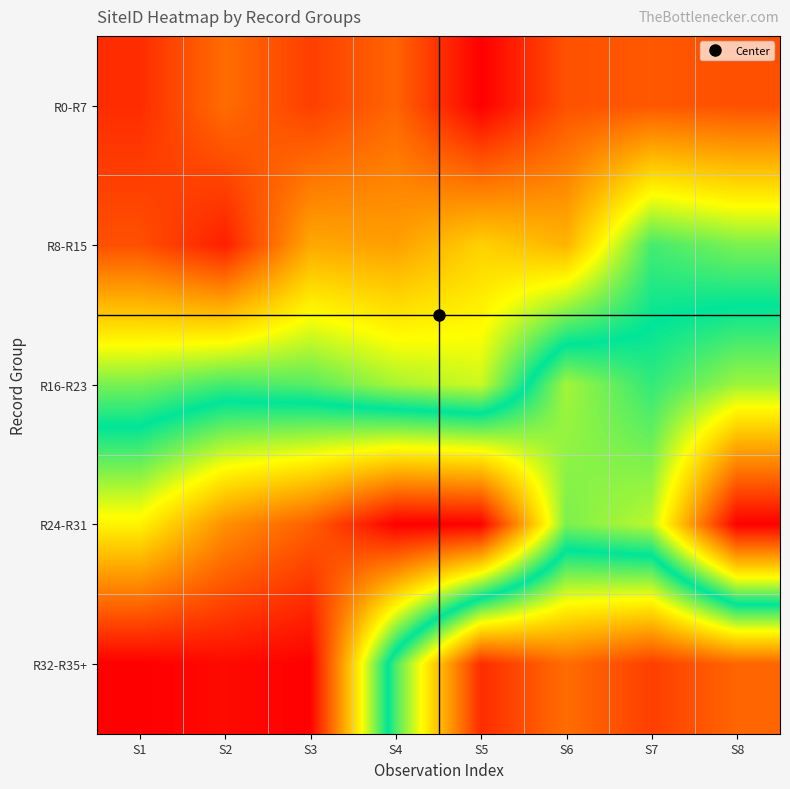

Reading left to right, what are all the values shown in this chart?

R0-R7: S1=0.1	S2=0.1	S3=0.1	S4=0.1	S5=0.0	S6=0.1	S7=0.1	S8=0.1
R8-R15: S1=0.1	S2=0.0	S3=0.2	S4=0.2	S5=0.3	S6=0.2	S7=0.5	S8=0.4
R16-R23: S1=0.4	S2=0.5	S3=0.4	S4=0.4	S5=0.4	S6=0.6	S7=0.5	S8=0.6
R24-R31: S1=0.7	S2=0.8	S3=0.9	S4=1.0	S5=1.0	S6=0.6	S7=0.6	S8=1.0
R32-R35+: S1=1.0	S2=1.0	S3=1.0	S4=0.5	S5=0.1	S6=0.1	S7=0.1	S8=0.1